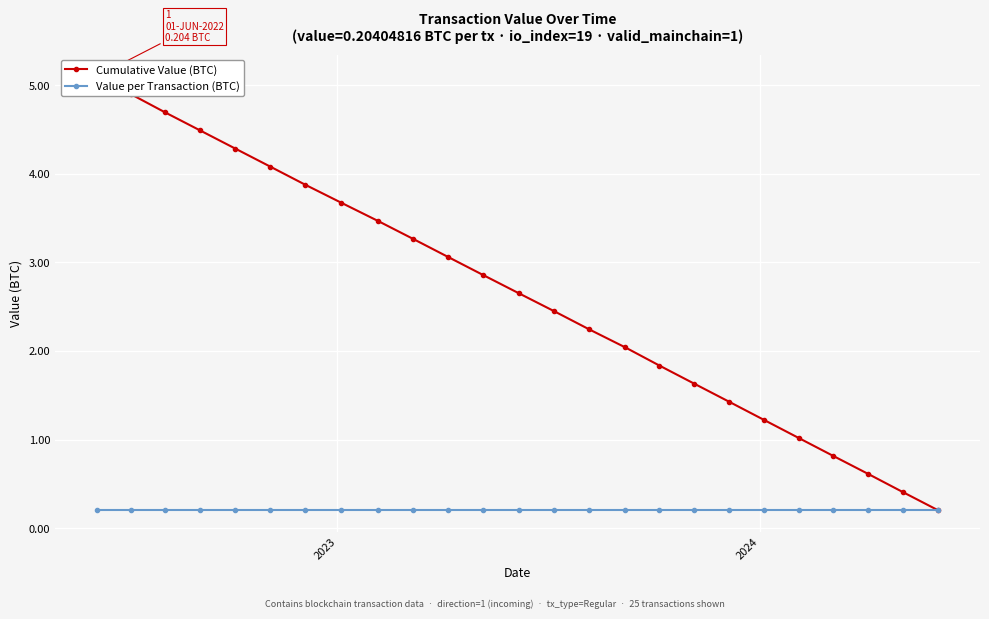

Count the number of categories in the chart.

25